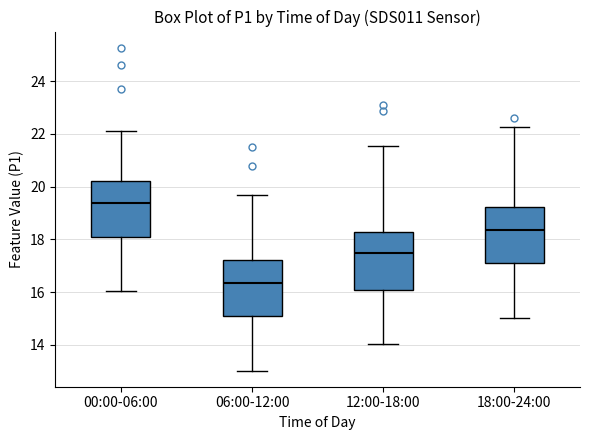

Reading left to right, transcribe this box plot: for each box, give where its median line is, the range the box spans, and where its two whiskers end, as read against the y-axis. The values are not printed on the chart, so give them approximately, as read against the axis.

00:00-06:00: median 19.4, box 18.0 to 20.2, whiskers 16.0 to 22.2
06:00-12:00: median 16.4, box 15.0 to 17.2, whiskers 13.0 to 19.8
12:00-18:00: median 17.4, box 16.0 to 18.2, whiskers 14.0 to 21.6
18:00-24:00: median 18.4, box 17.0 to 19.2, whiskers 15.0 to 22.2